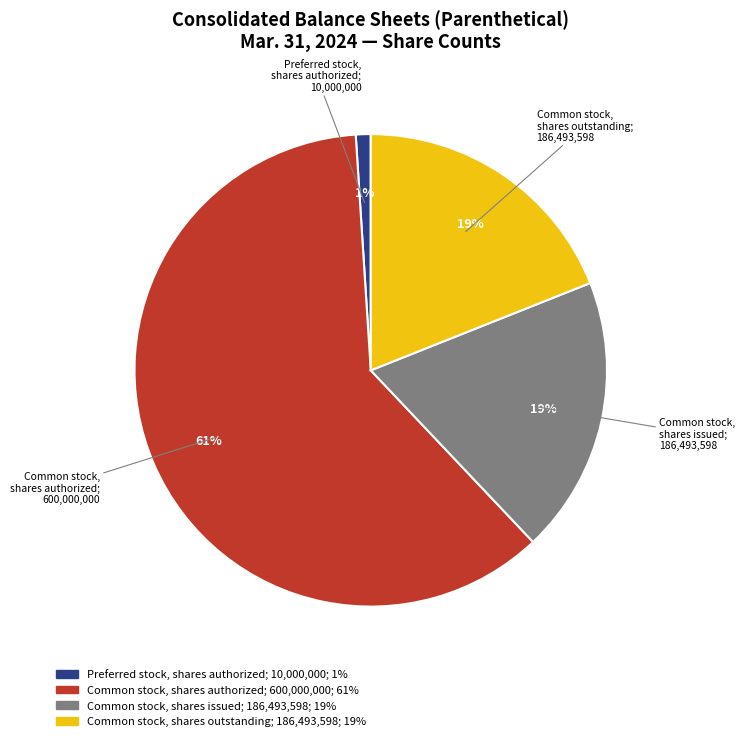

To the nearest percent, what is the difference between the largest and smallest slice percentages?

60%